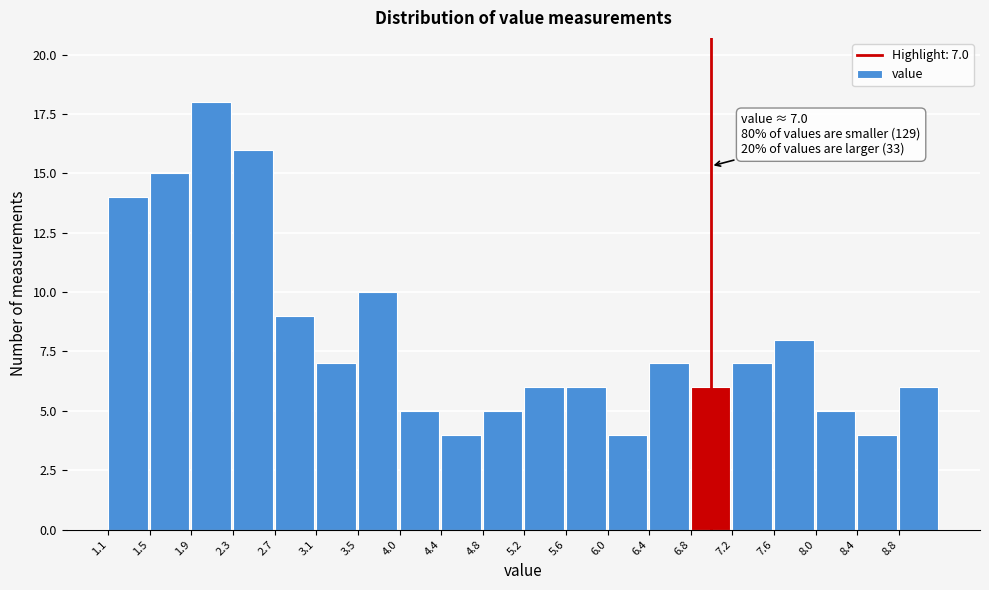

Which range on the x-axis has the tallest bar?

1.90 to 2.30